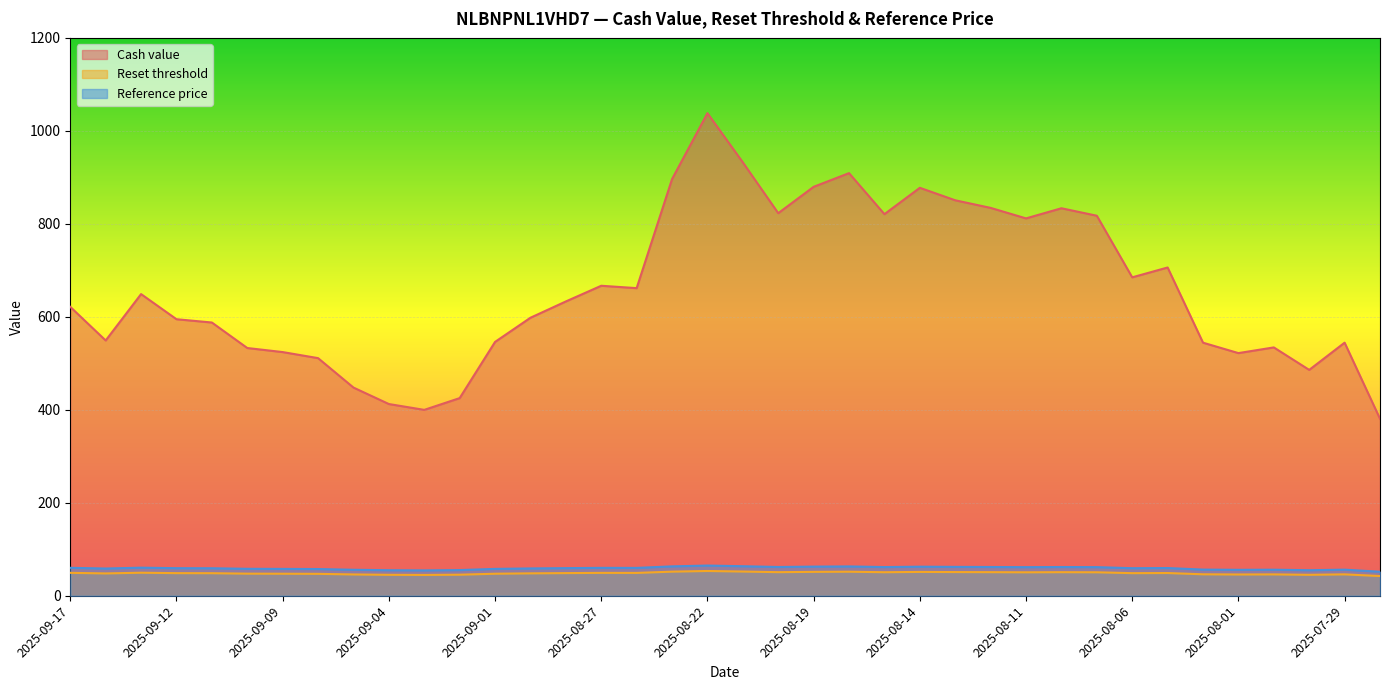

True or false: Reference price and Cash value cross at least once.

False